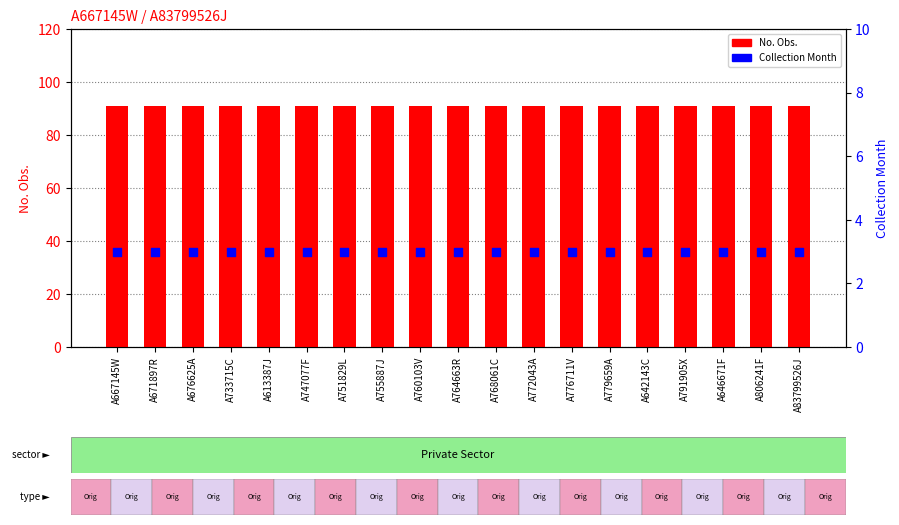

Which series has the largest total across all categories?

No. Obs.